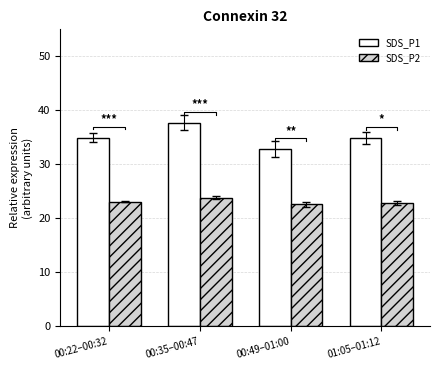

What is the difference between the SDS_P1 values at 01:05–01:12 and 00:49–01:00?

2.0